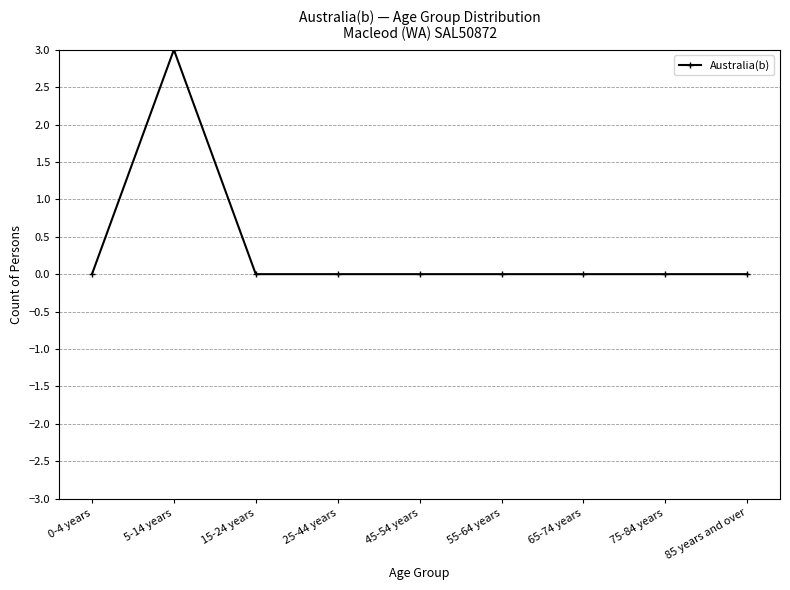

The chart shows a value of 0 at 85 years and over. True or false?

True